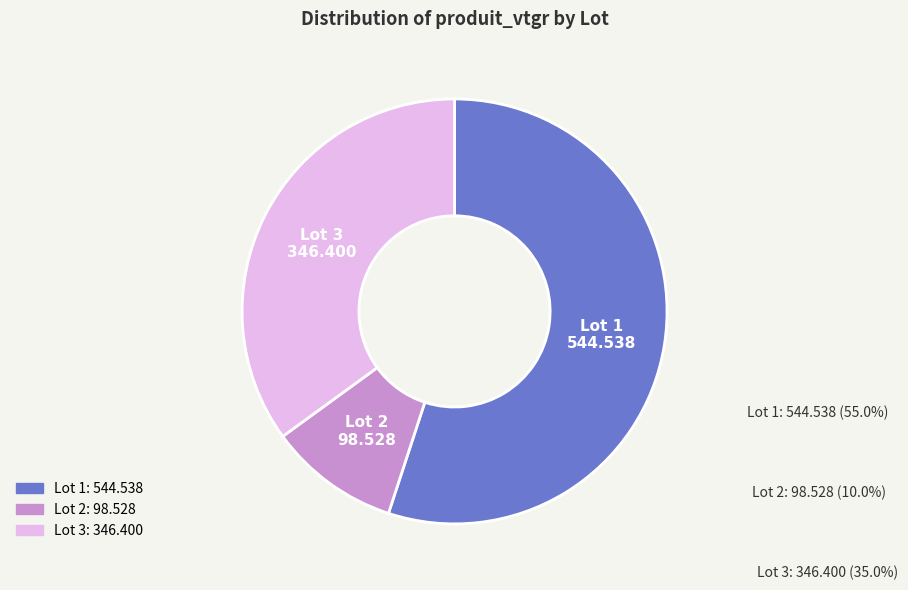

True or false: Lot 7 accounts for 0% of the total.

True